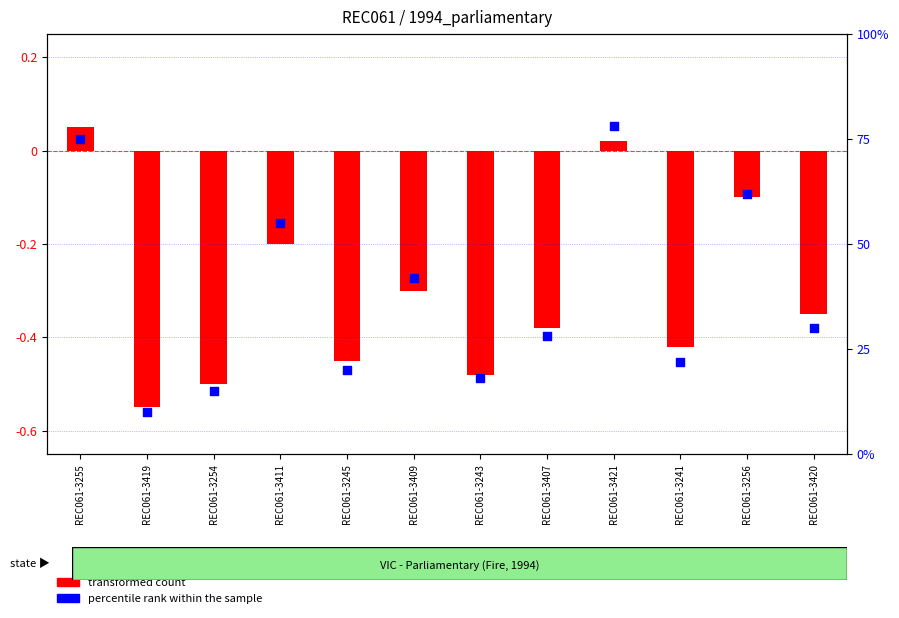

Which series has the widest spread of Y values?

percentile rank within the sample